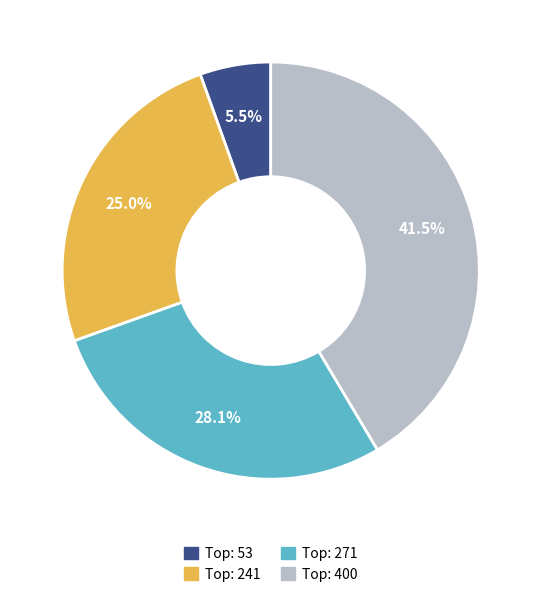

Does any single category account for the majority?

No